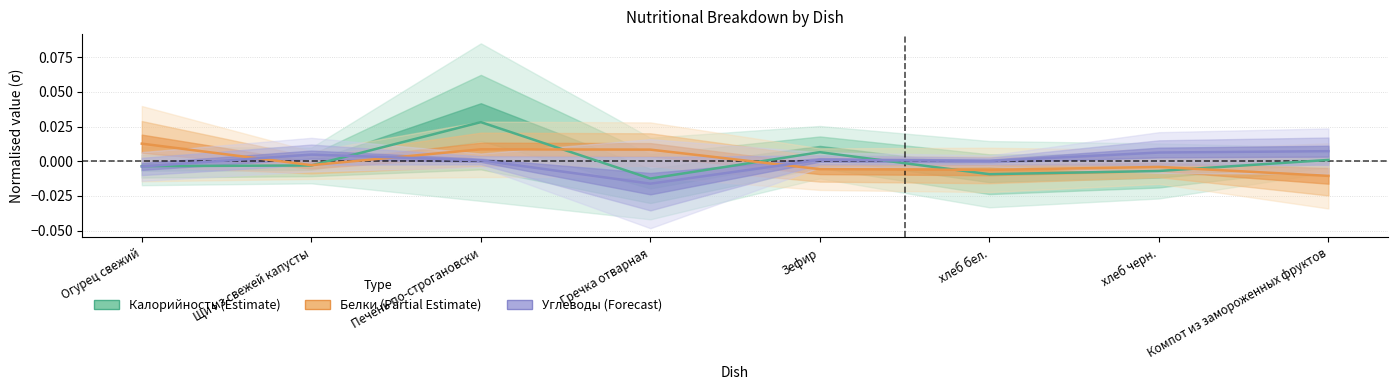

What are all the series names shown in the legend?

Калорийность, Белки, Углеводы